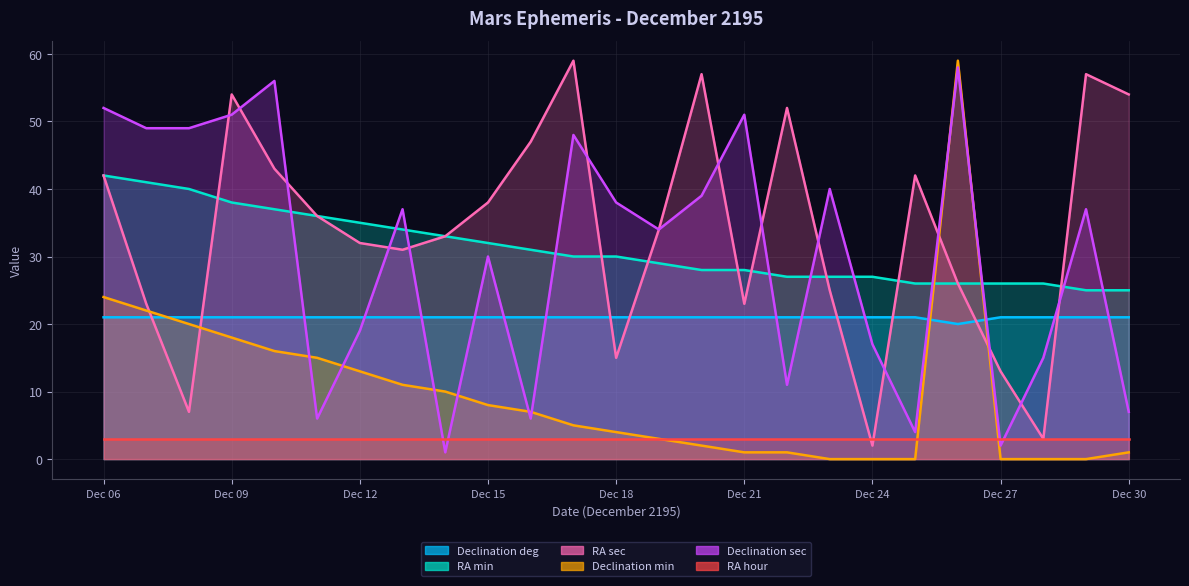

Between Dec 11 and Dec 25, which series saw the biggest shift?

Declination min